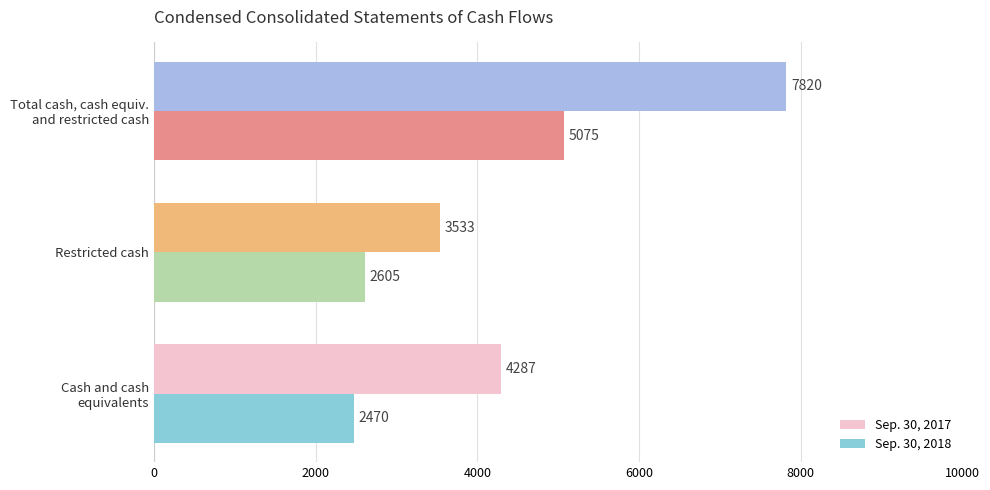

What is the difference between the maximum and minimum values in the Sep. 30, 2018 series?

2605